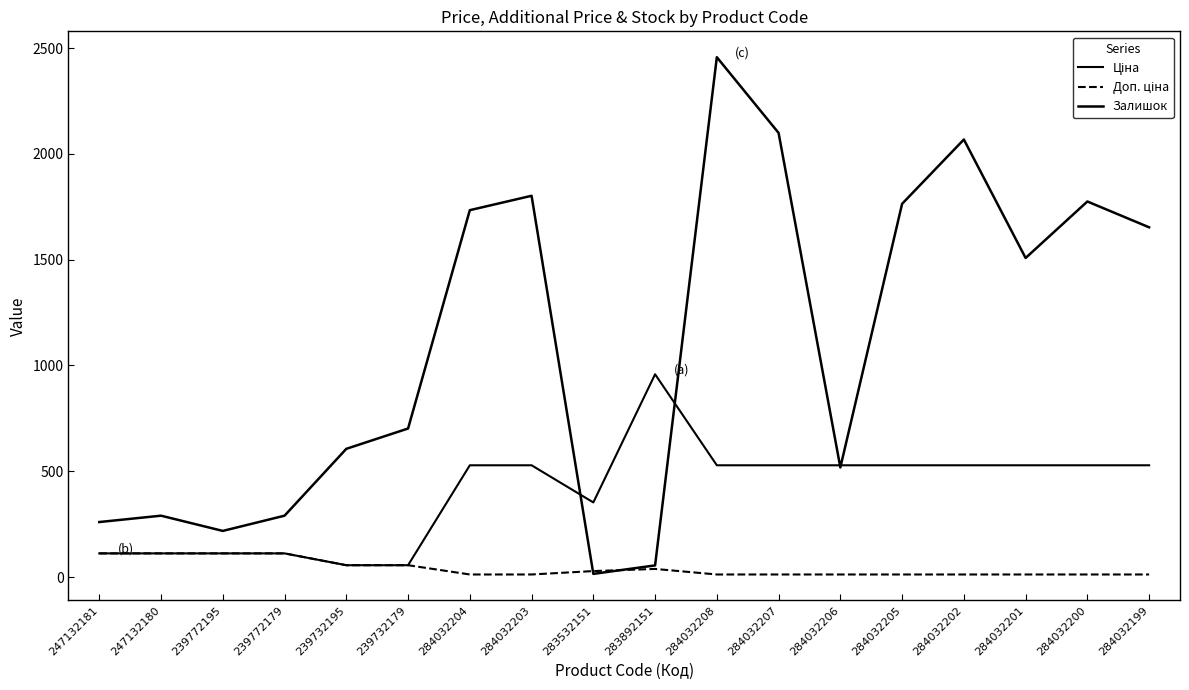

Is this an area chart (filled region under the line)?

No